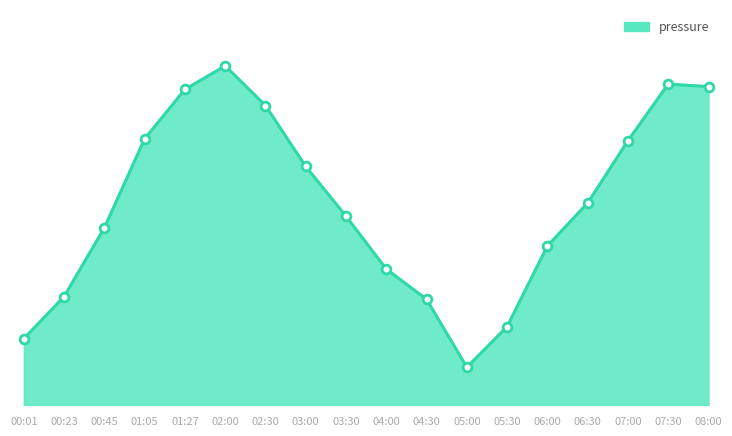

What is the change in value from 00:23 to 01:27?

+55.0